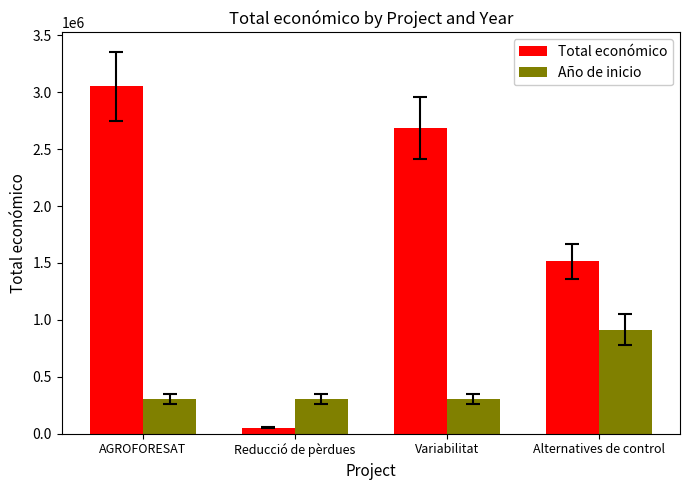

How many bars are there in total?

8